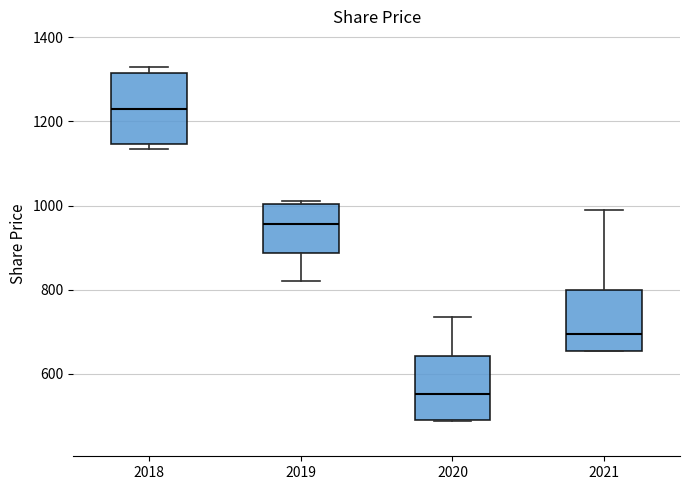

Where does the median line of the box at x = 2018 sit on the y-axis? The values are not printed on the chart, so give them approximately, as read against the axis.

1240